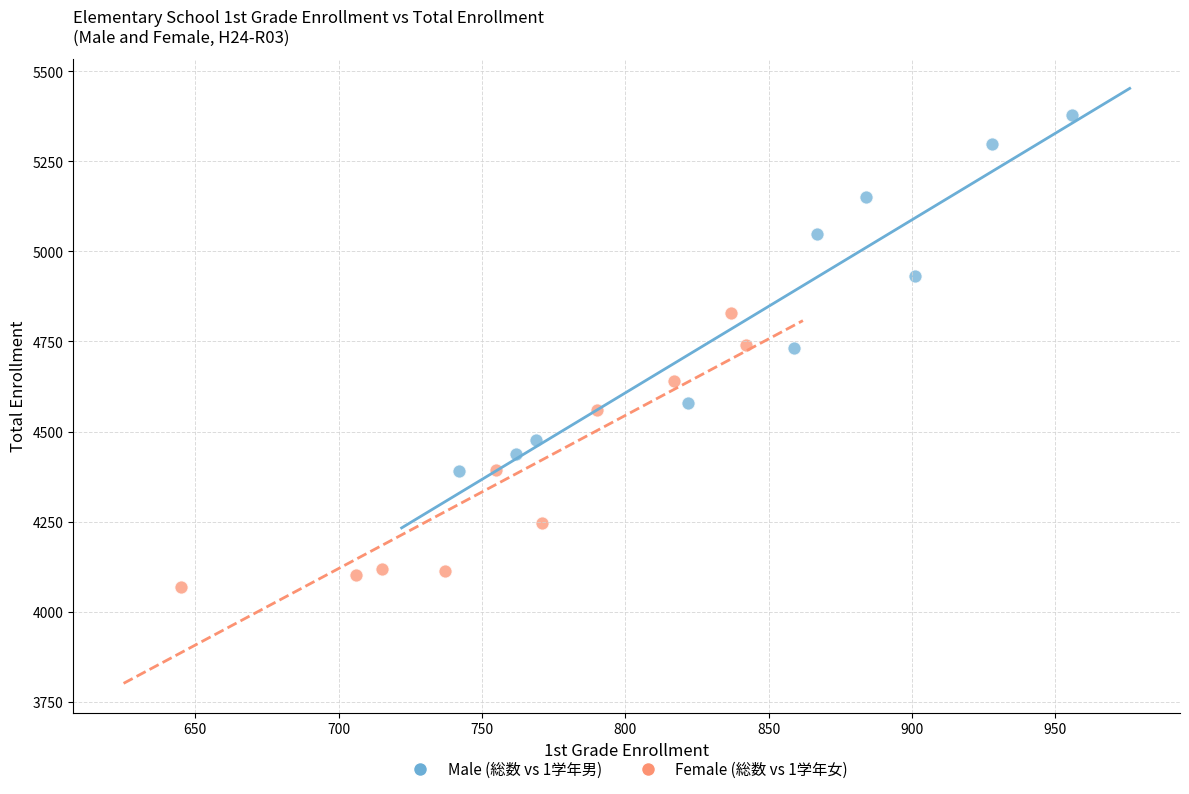

Which series contains the highest Y value?

Male (総数 vs 1学年男)